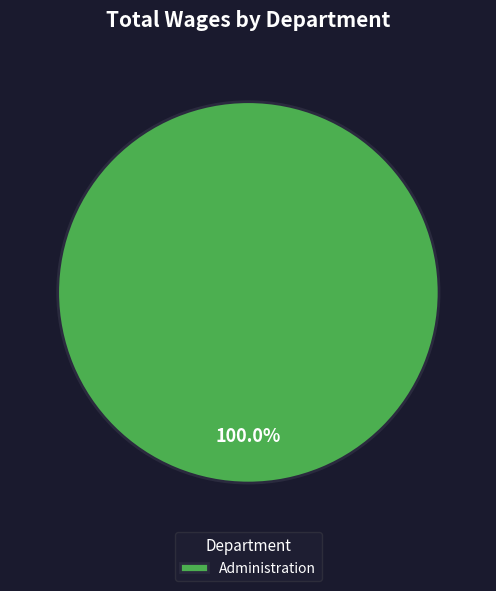

Rank the categories by value from highest to lowest.

Administration